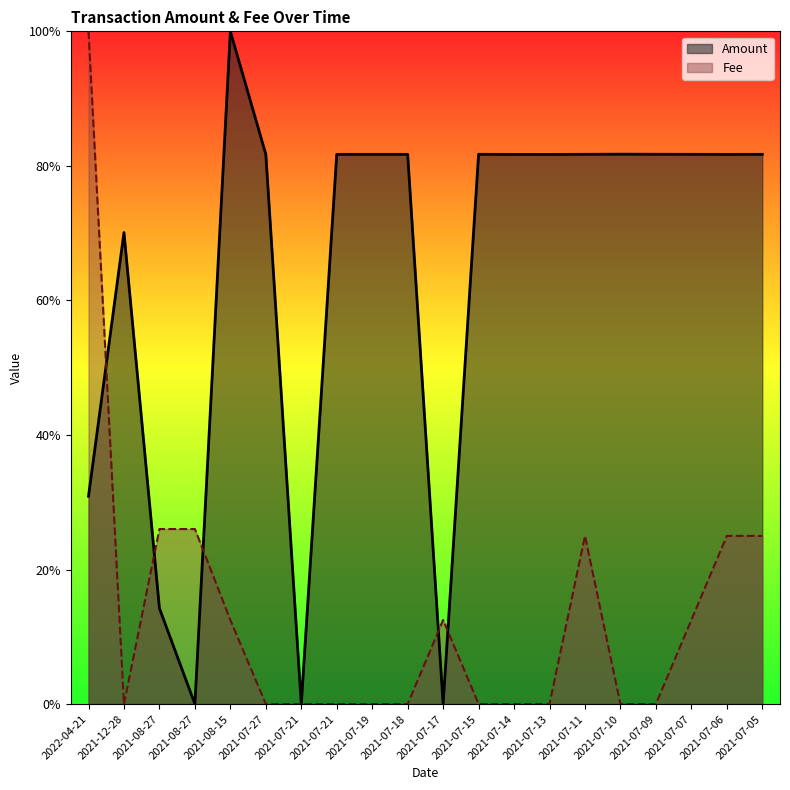

What is the label of the 12th point from the left?

2021-07-15